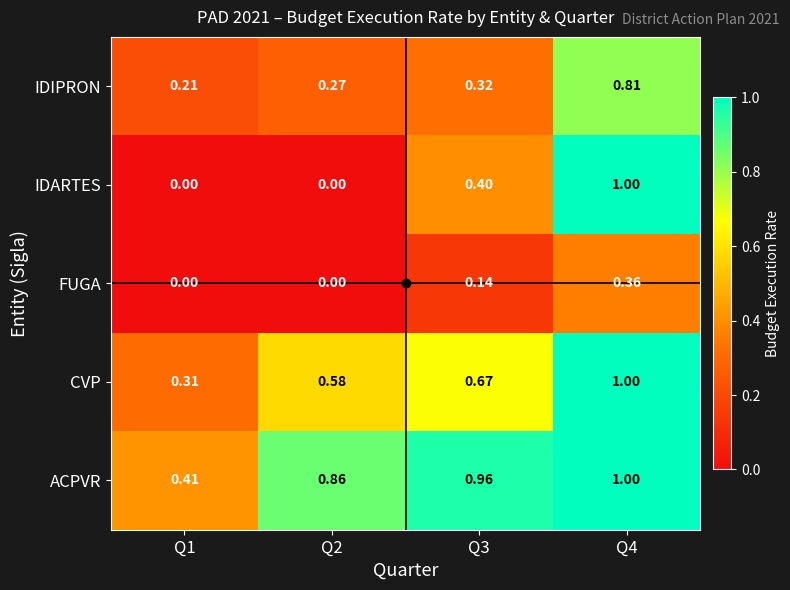

Is the value of IDARTES at Q3 greater than the value of FUGA at Q1?

Yes